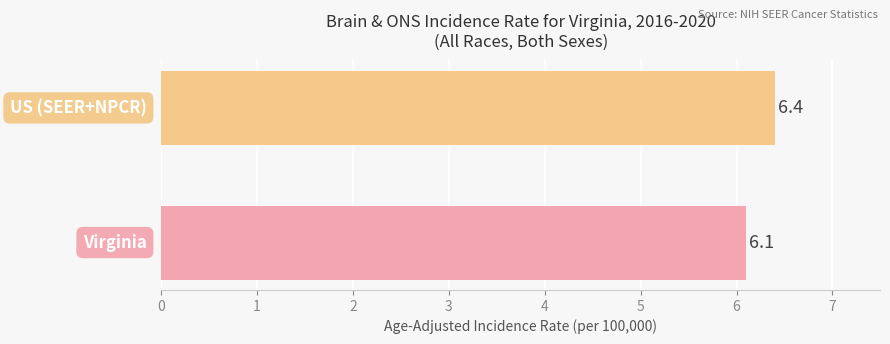

What is the sum of all values?

12.5